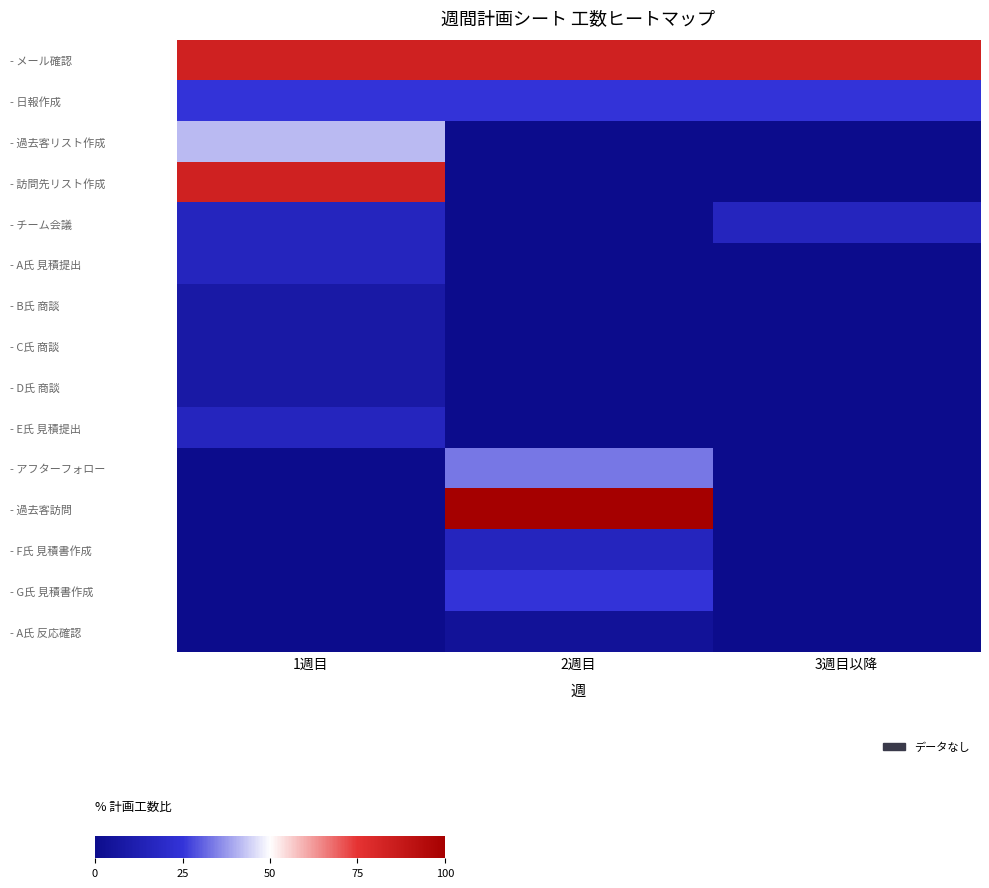

What is the spread (max minus min) of values at 3週目以降?

83.3